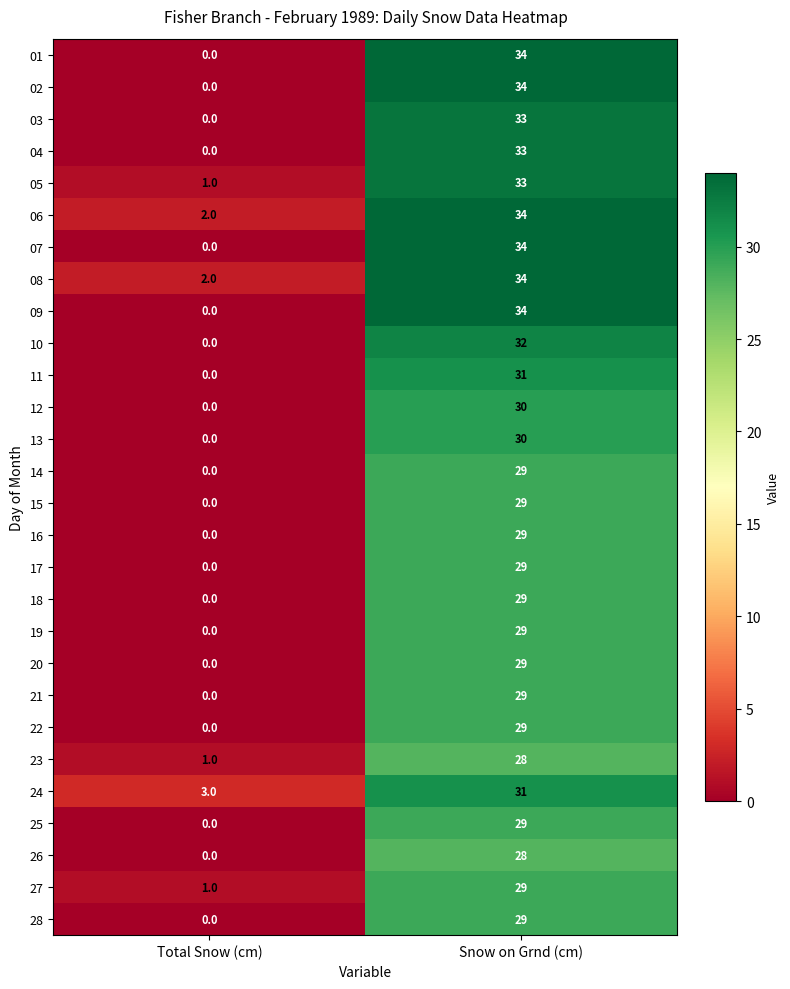

What is the sum of all 24 values?

34